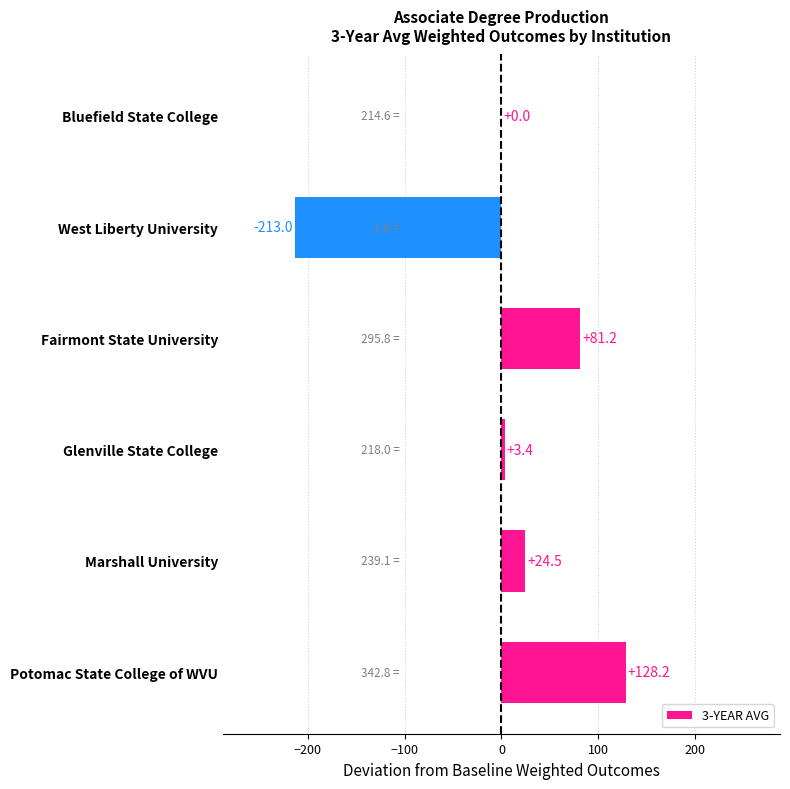

Reading top to bottom, extract all data points from this chart.

Bluefield State College=0.0	West Liberty University=-213.0	Fairmont State University=81.2	Glenville State College=3.4	Marshall University=24.5	Potomac State College of WVU=128.2